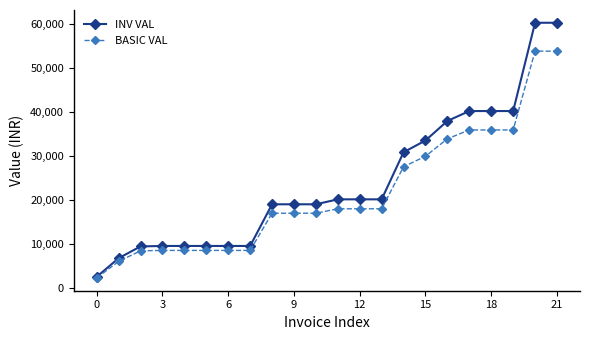

Does the chart have visible grid lines?

No